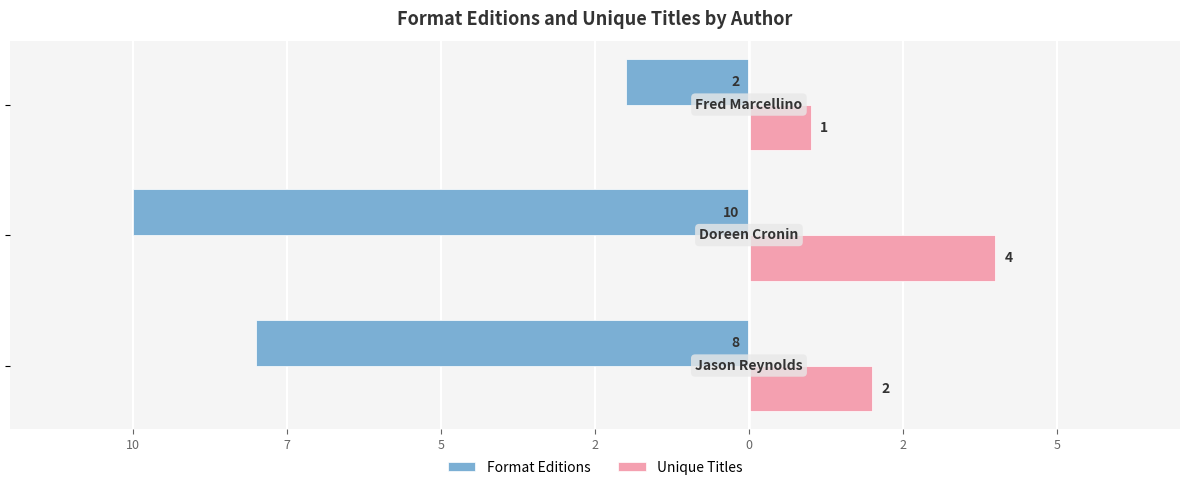

What are all the series names shown in the legend?

Format Editions, Unique Titles